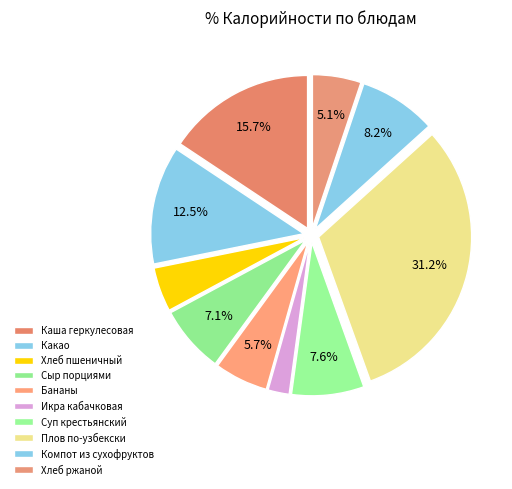

Is there a majority slice in this chart?

No